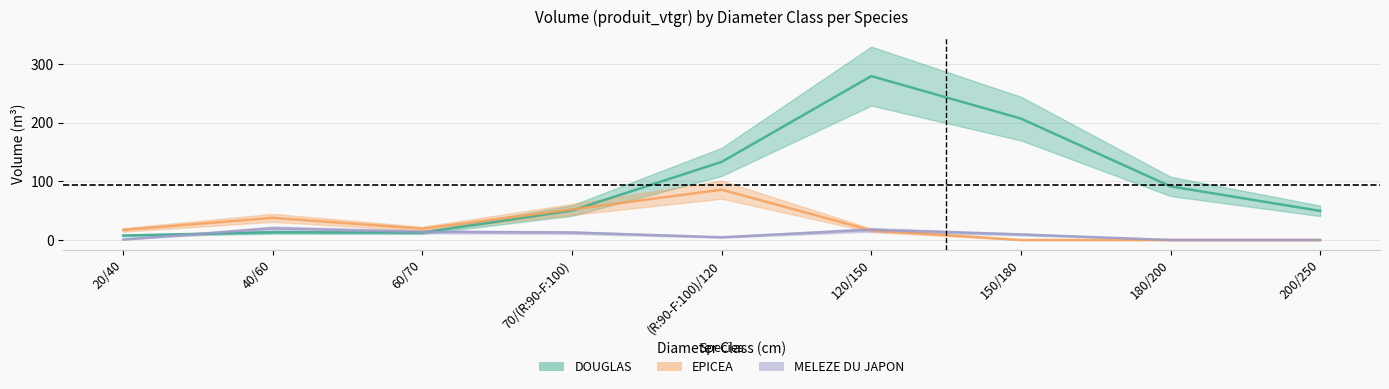

Rank the series at (R:90-F:100)/120 from highest to lowest value.

DOUGLAS, EPICEA, MELEZE DU JAPON